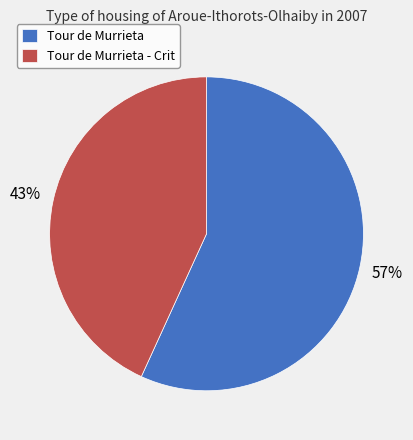

To the nearest percent, what is the difference between the largest and smallest slice percentages?

14%